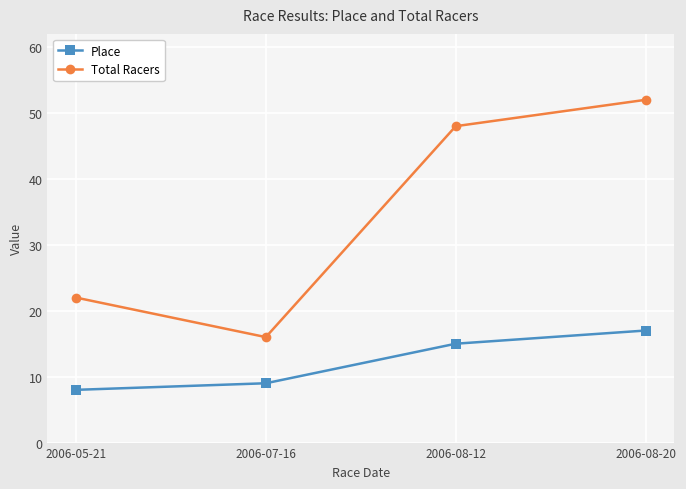

Where is Total Racers nearest to the value 34?

2006-05-21